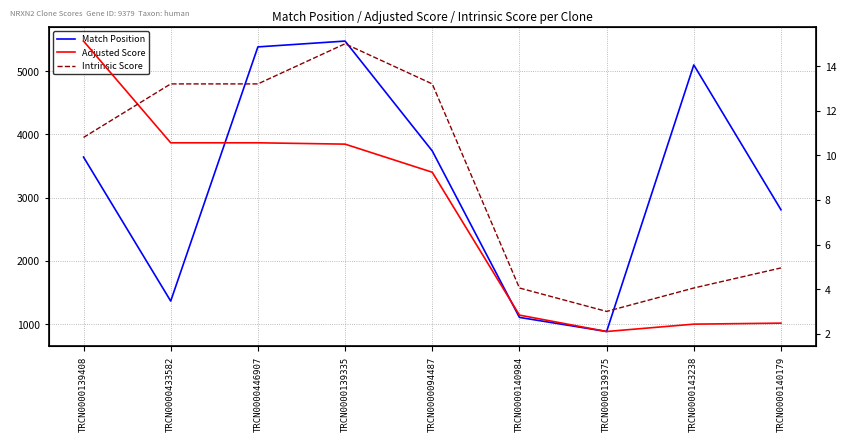

Rank the series at TRCN0000446907 from lowest to highest value.

Adjusted Score, Intrinsic Score, Match Position